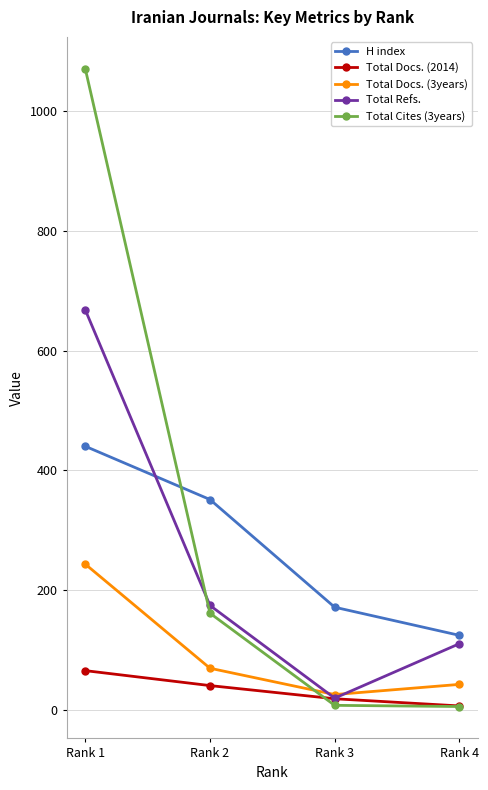

Which series changed the most between Rank 1 and Rank 4?

Total Cites (3years)